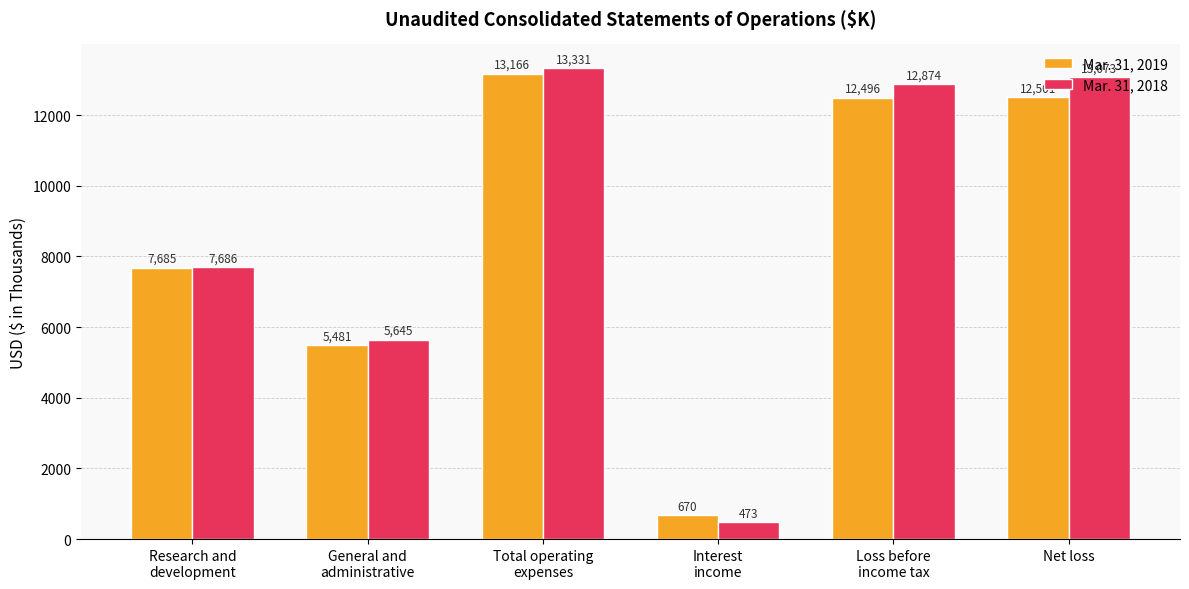

Reading left to right, what are all the values shown in this chart?

Mar. 31, 2019: Research and
development=7685	General and
administrative=5481	Total operating
expenses=13166	Interest
income=670	Loss before
income tax=12496	Net loss=12501
Mar. 31, 2018: Research and
development=7686	General and
administrative=5645	Total operating
expenses=13331	Interest
income=473	Loss before
income tax=12874	Net loss=13073